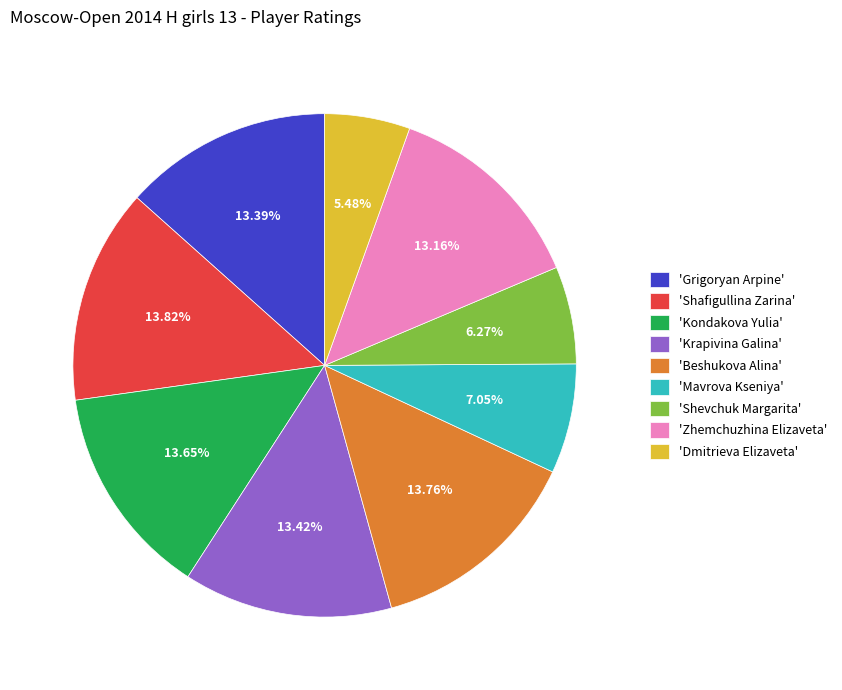

Is there any slice that represents more than half of the pie?

No